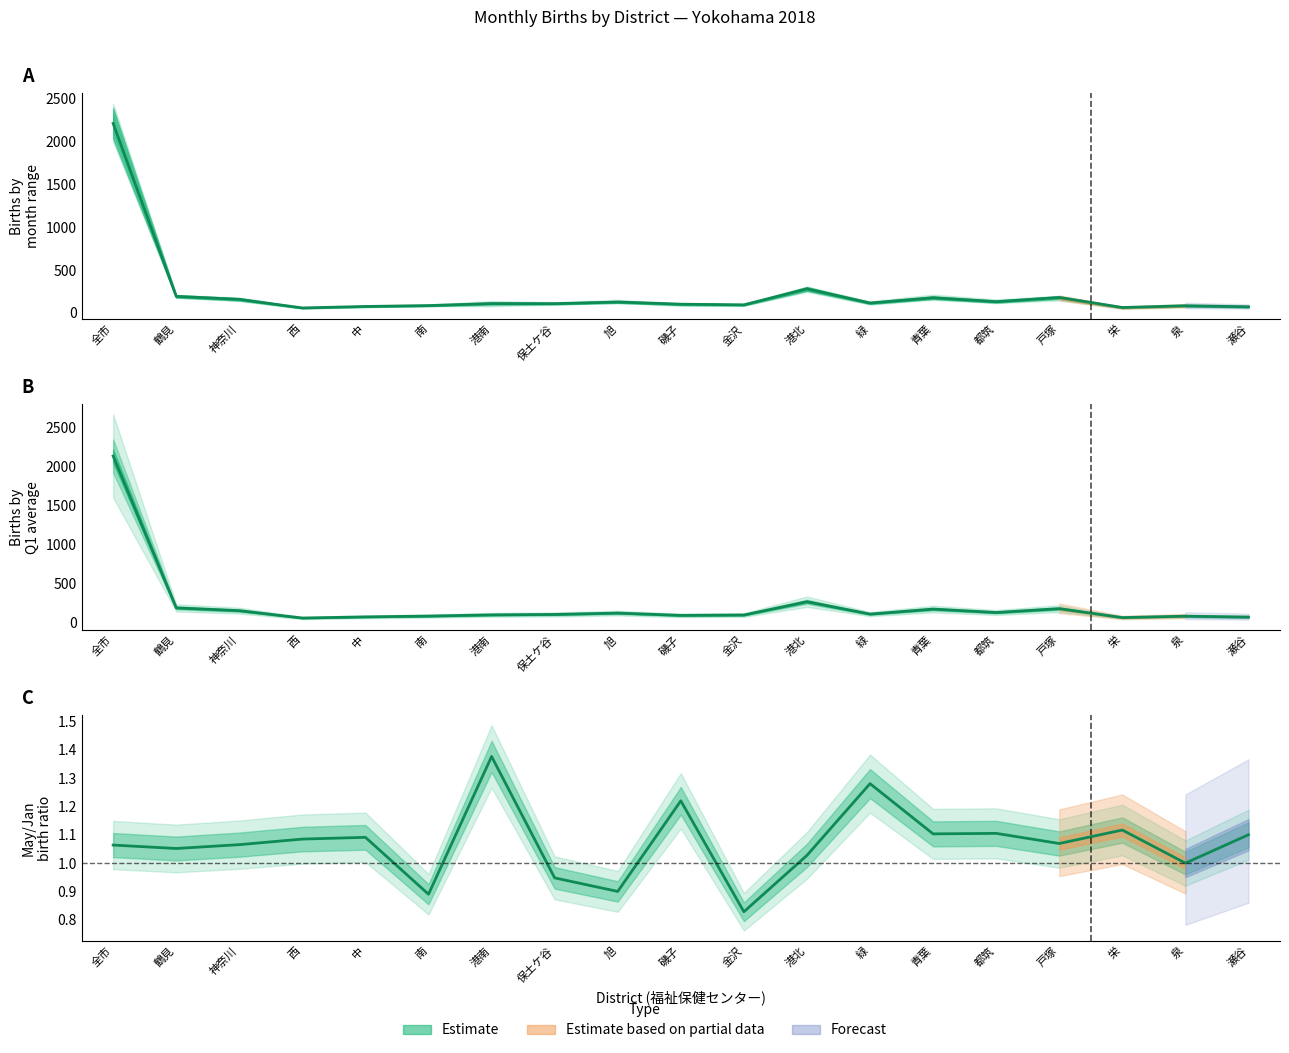

What is the label of the 7th point from the right?

緑